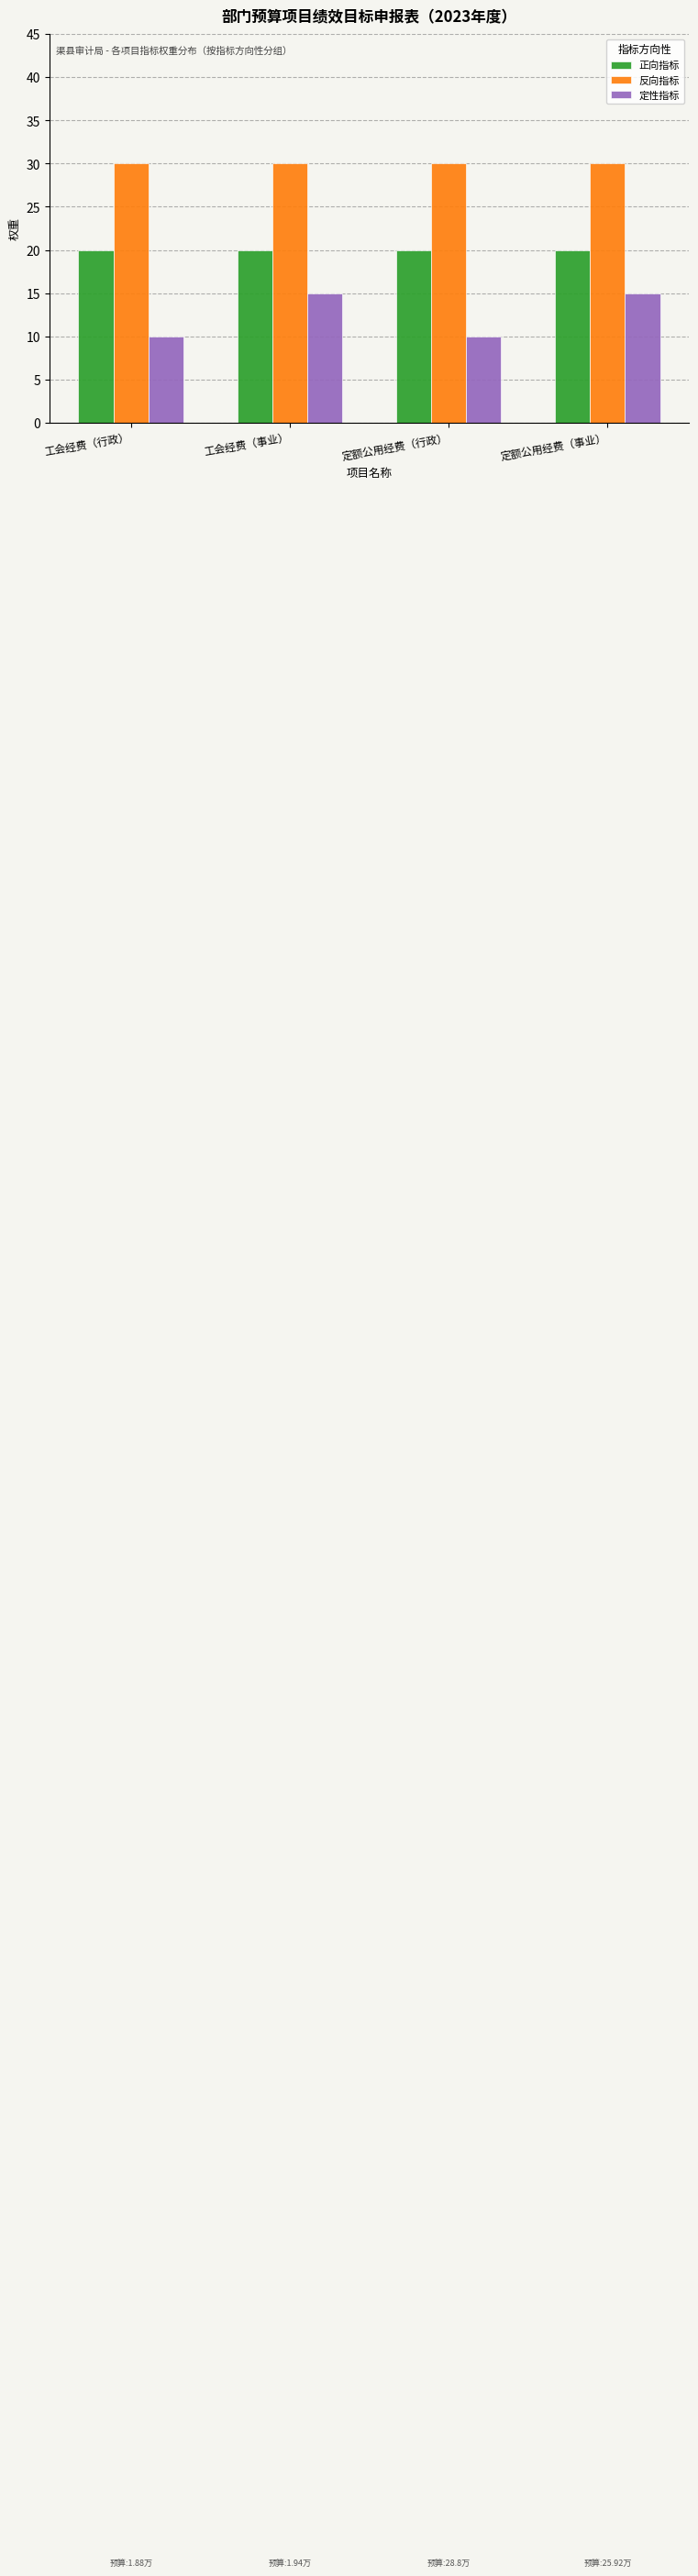

List the series in order of their overall mean, lowest first.

定性指标, 正向指标, 反向指标